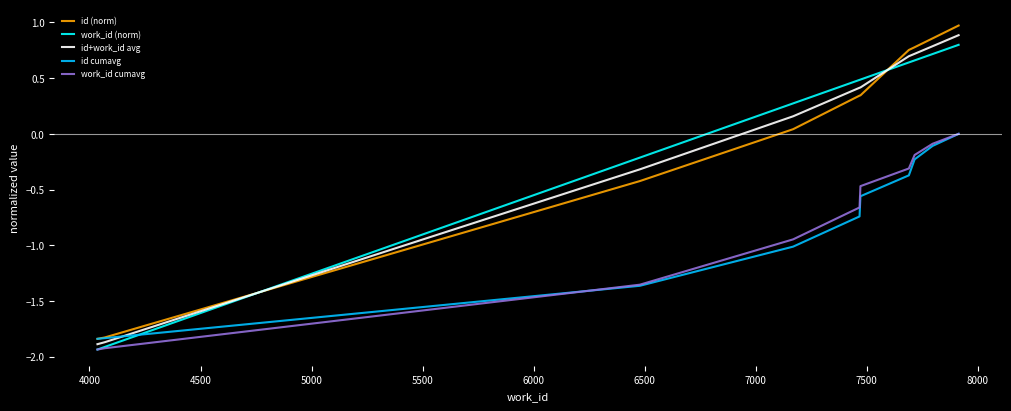

What are all the series names shown in the legend?

id (norm), work_id (norm), id+work_id avg, id cumavg, work_id cumavg